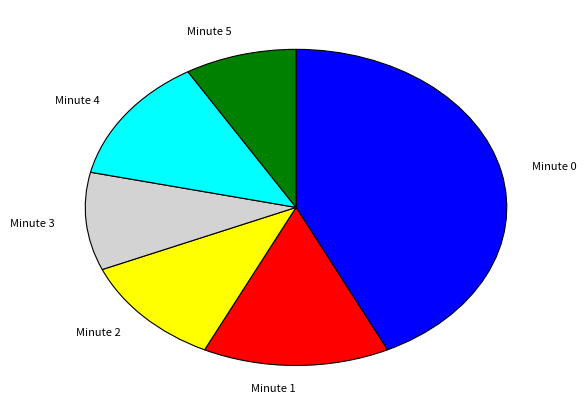

Which slice is the largest?

Minute 0